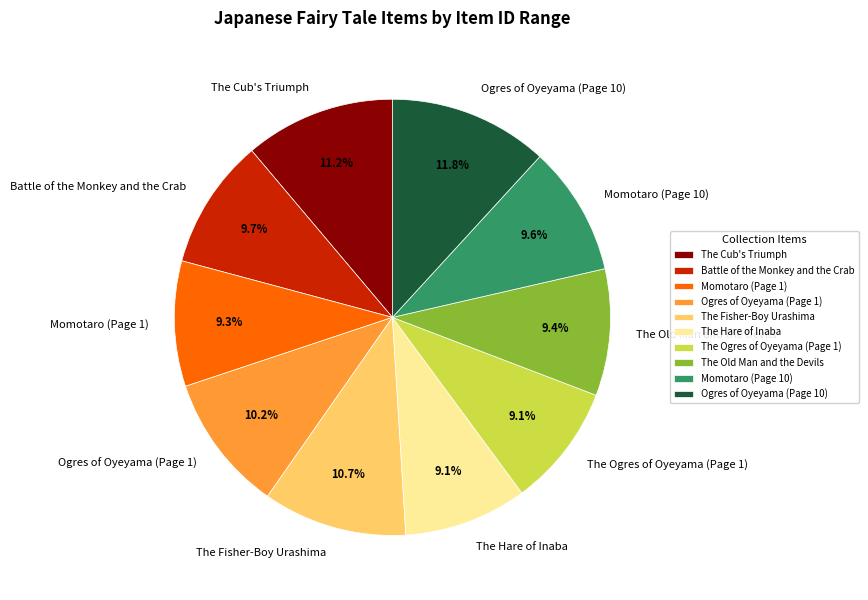

What is the largest slice in the pie chart?

Ogres of Oyeyama (Page 10)